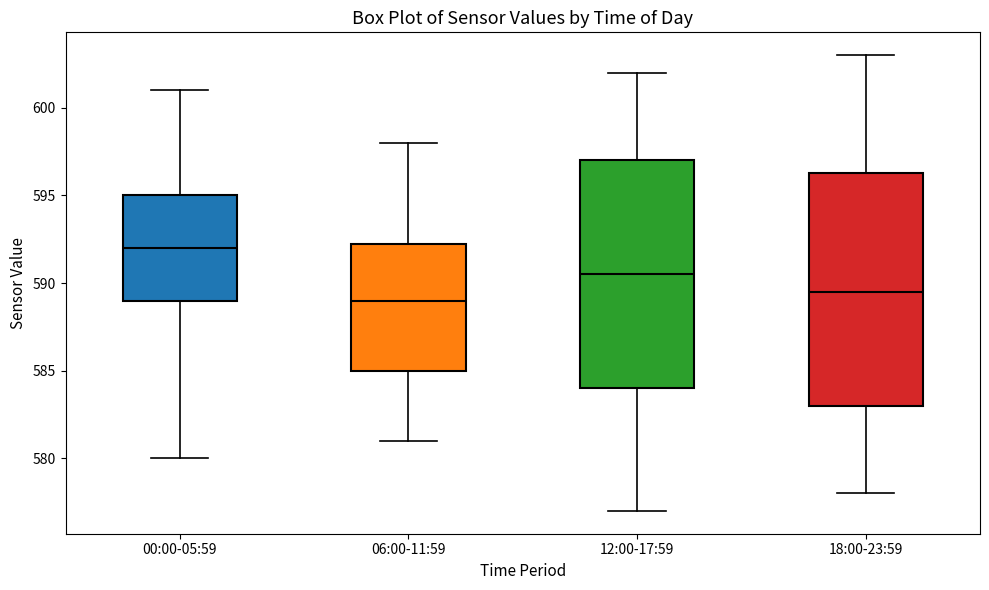

Reading left to right, read every box against the y-axis: the position of its median line, the range the box covers, and the ends of its whiskers. The values are not printed on the chart, so give them approximately, as read against the axis.

00:00-05:59: median 592.0, box 589.0 to 595.0, whiskers 580.0 to 601.0
06:00-11:59: median 589.0, box 585.0 to 592.5, whiskers 581.0 to 598.0
12:00-17:59: median 590.5, box 584.0 to 597.0, whiskers 577.0 to 602.0
18:00-23:59: median 589.5, box 583.0 to 596.5, whiskers 578.0 to 603.0